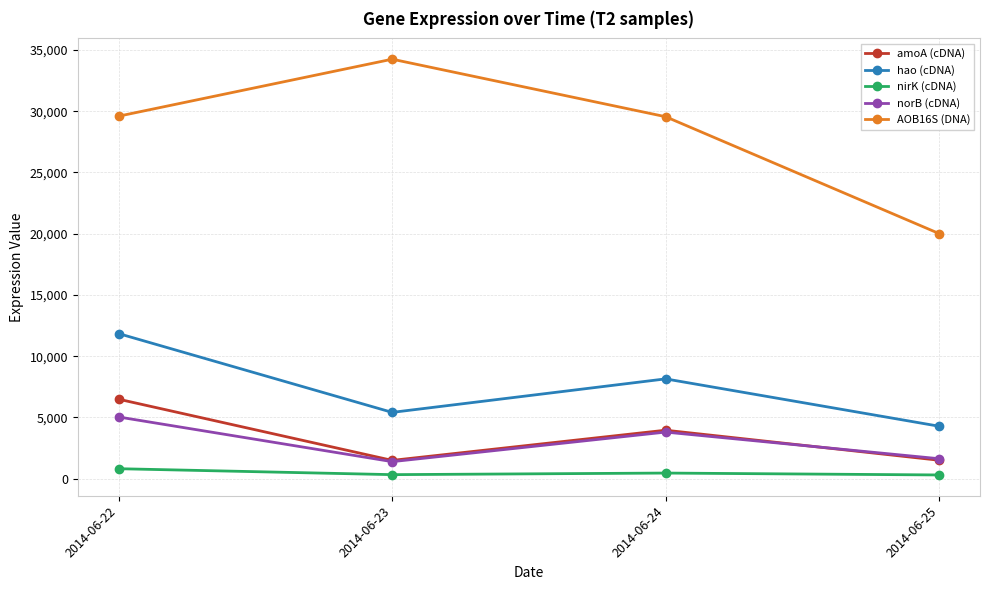

What is the value of the amoA (cDNA) point at the 1st from the left?

6481.6